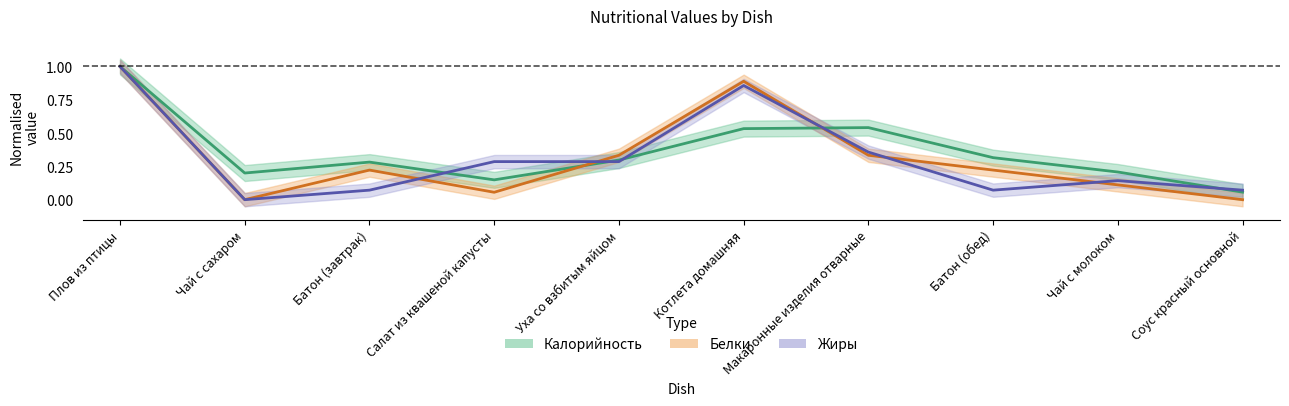

What is the highest value of the Жиры series?

1.0